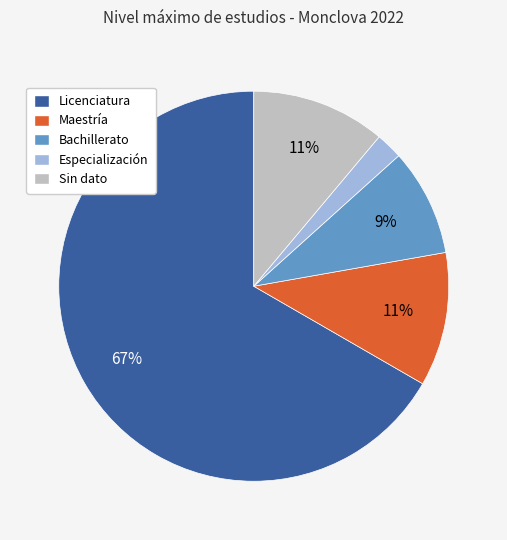

Which category has the smallest portion of the pie?

Especialización